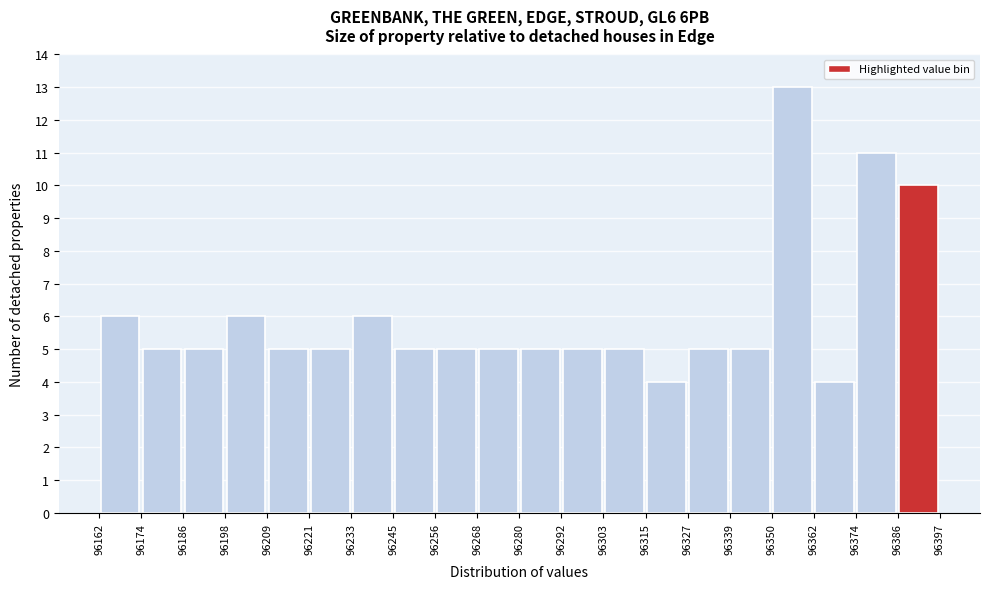

Over which range of the x-axis is the bar tallest?

96350 to 96362